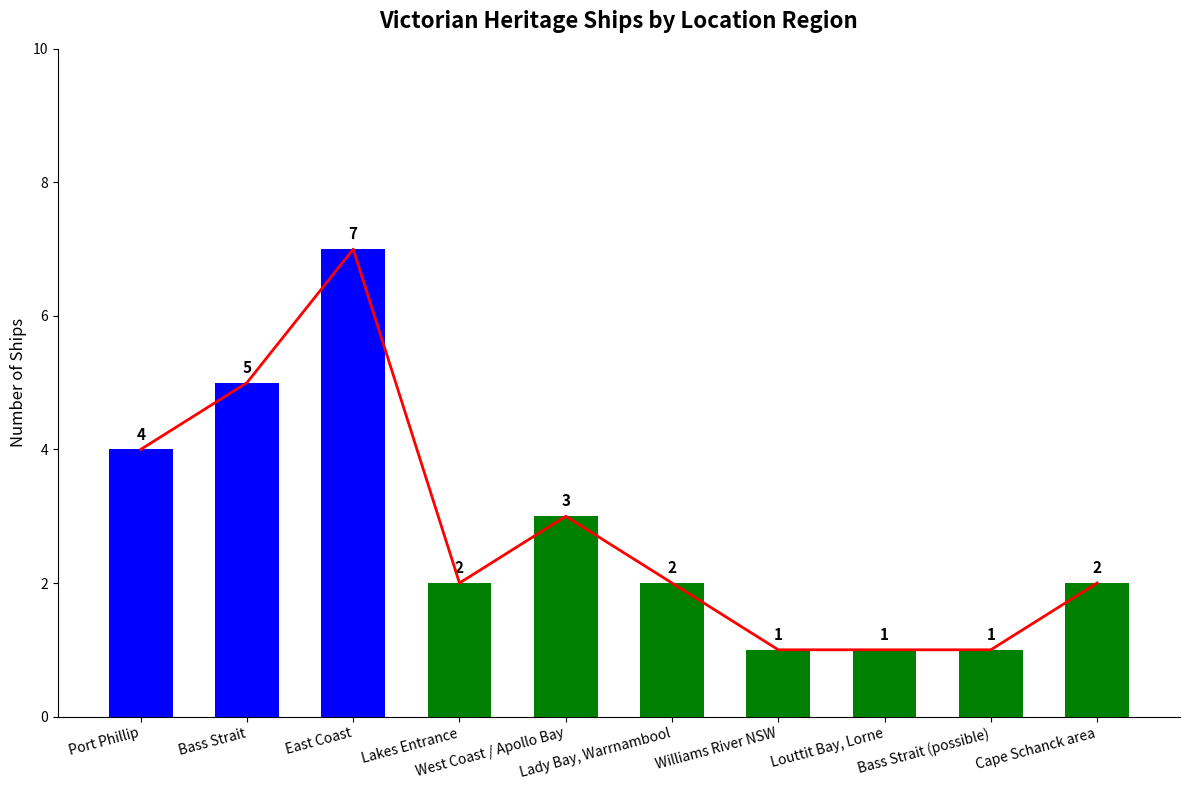

What is the maximum value shown in the chart?

7